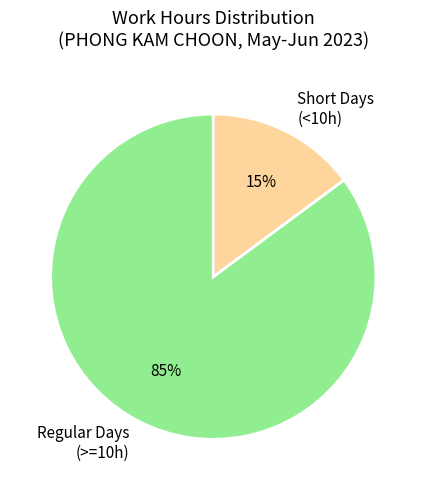

What is the majority slice?

Regular Days (>=10h)